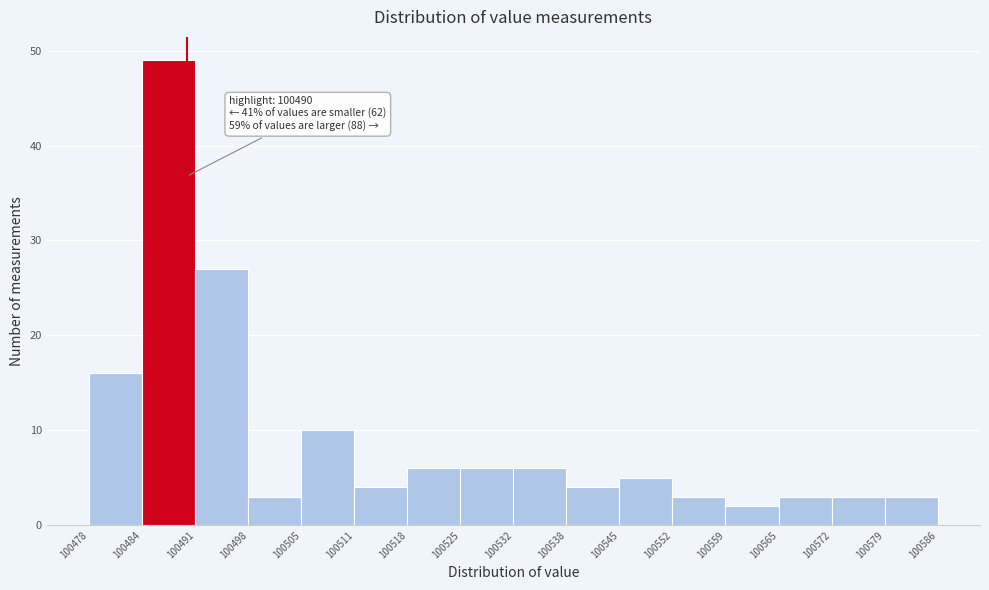

Which range on the x-axis has the tallest bar?

100484 to 100491